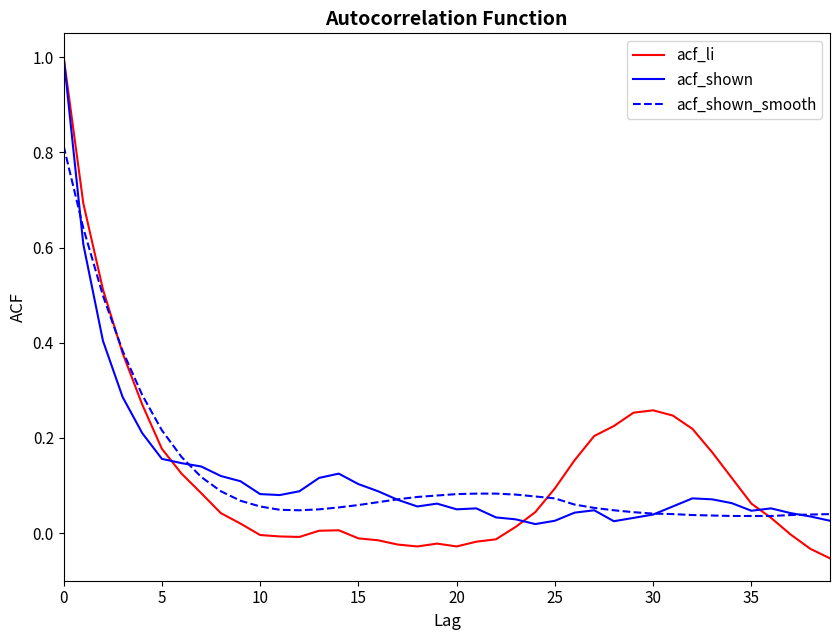

What is the maximum value shown in the chart?

1.0